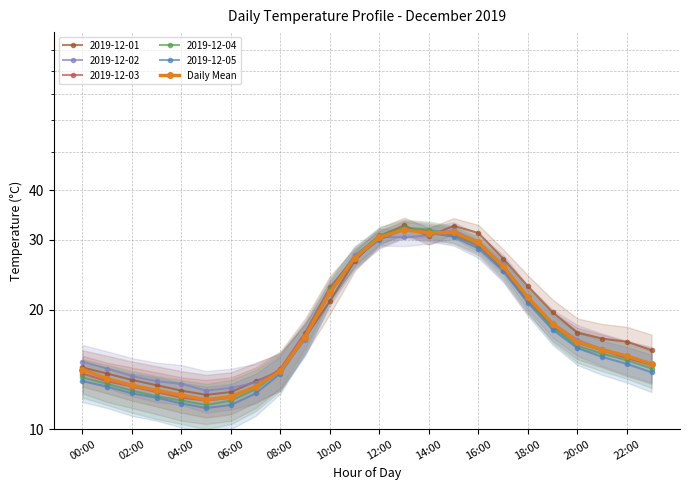

At which category does the chart reach its peak across all series?

13